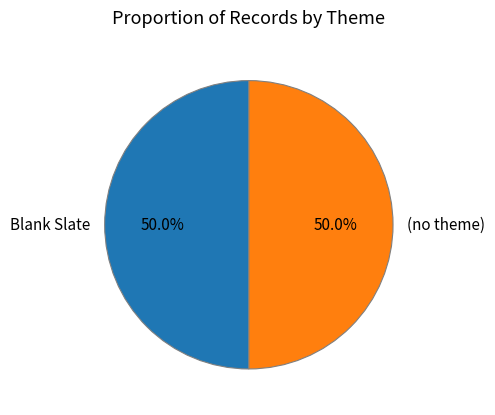

Approximately how many times larger is the value at Blank Slate compared to (no theme)?

1.0